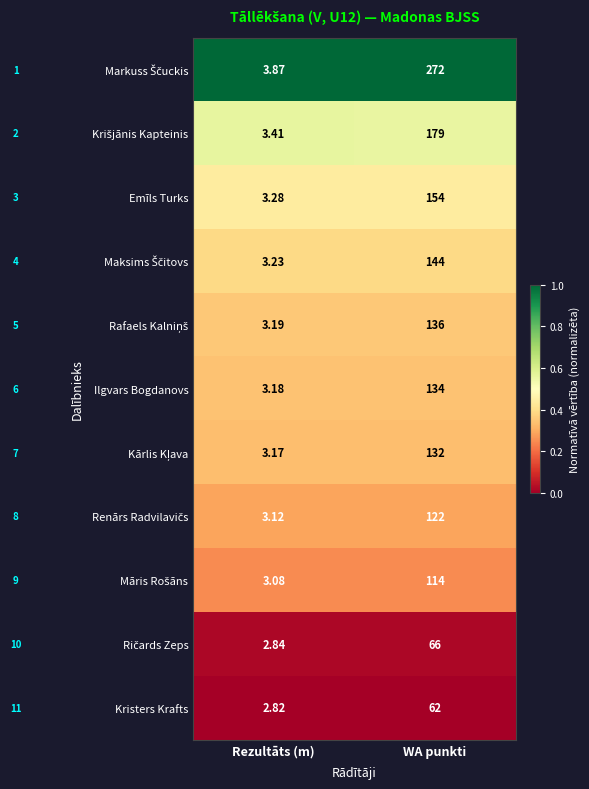

At which category is the sum across all series the highest?

WA punkti